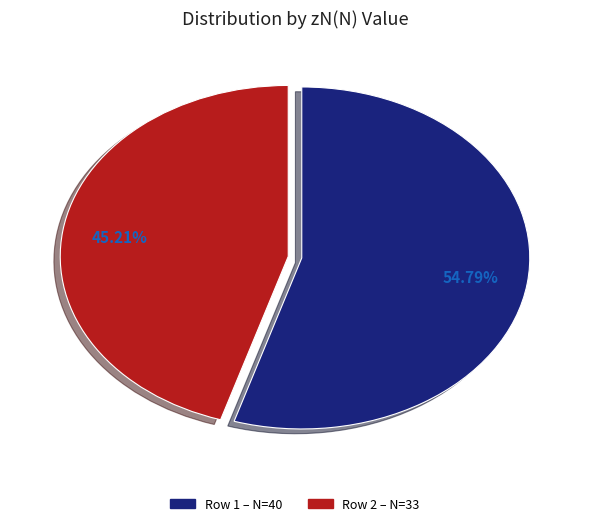

Is there any slice that represents more than half of the pie?

Yes